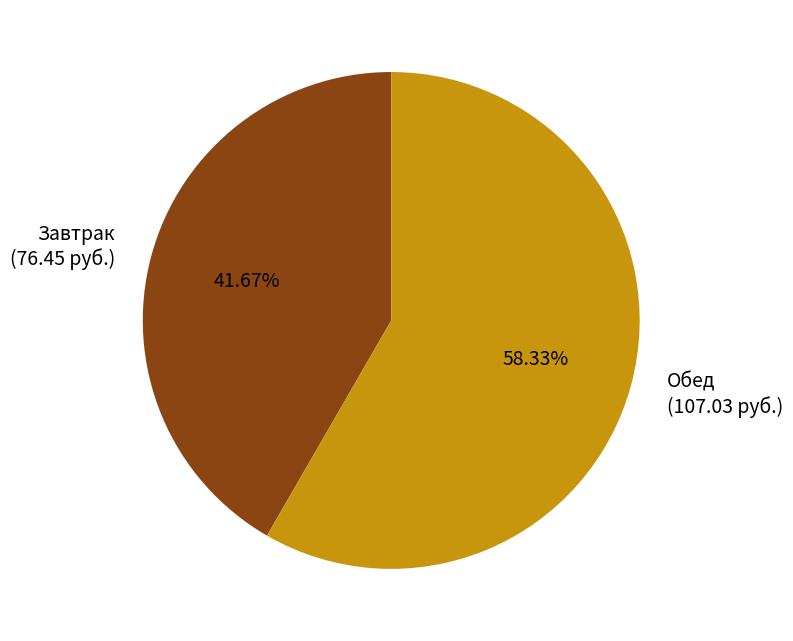

Does any single category account for the majority?

Yes